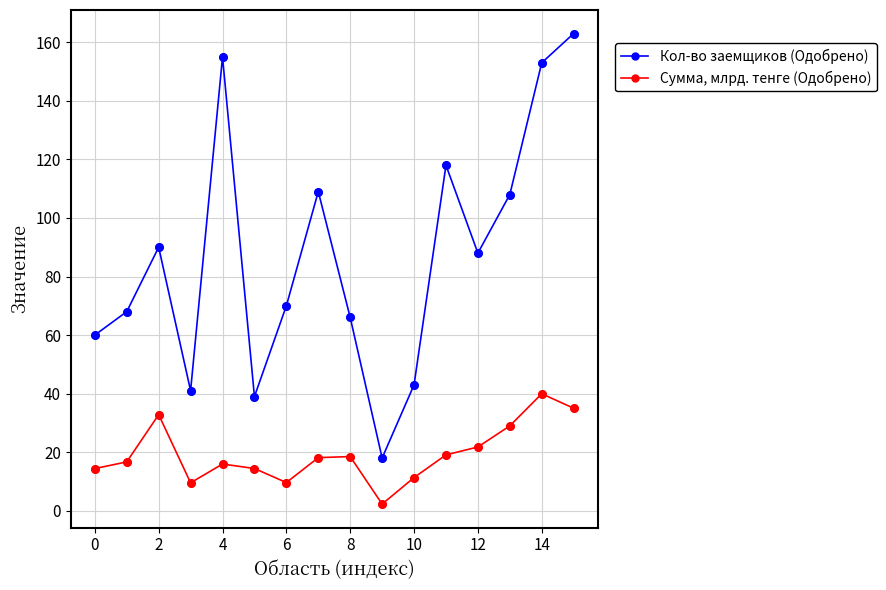

Which series has the largest total across all categories?

Кол-во заемщиков (Одобрено)